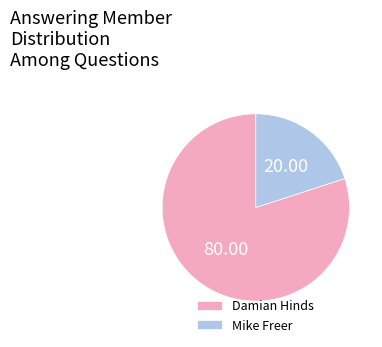

Rank the categories by value from lowest to highest.

Mike Freer, Damian Hinds